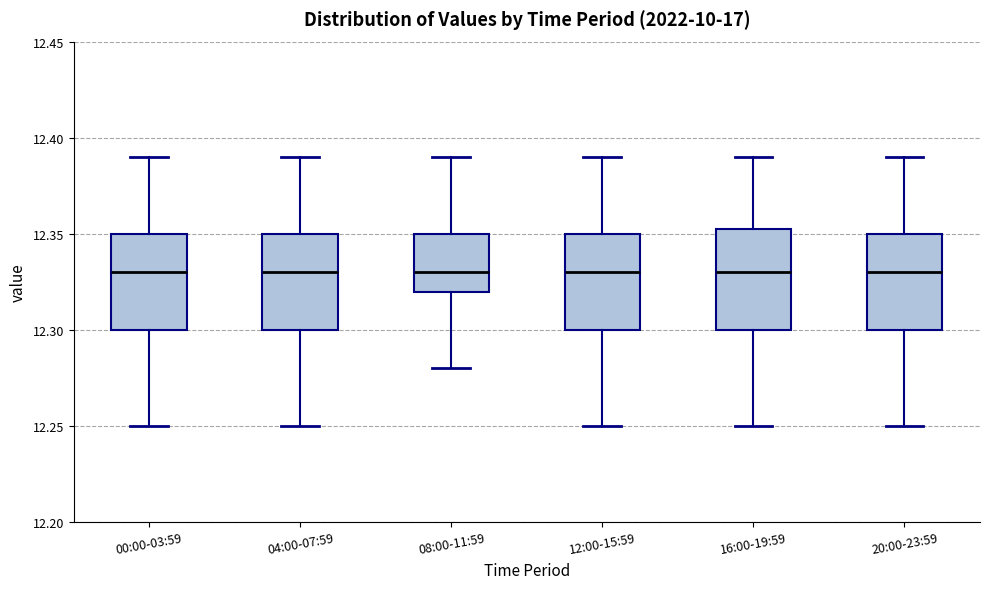

Reading left to right, read every box against the y-axis: the position of its median line, the range the box covers, and the ends of its whiskers. The values are not printed on the chart, so give them approximately, as read against the axis.

00:00-03:59: median 12.330, box 12.300 to 12.350, whiskers 12.250 to 12.390
04:00-07:59: median 12.330, box 12.300 to 12.350, whiskers 12.250 to 12.390
08:00-11:59: median 12.330, box 12.320 to 12.350, whiskers 12.280 to 12.390
12:00-15:59: median 12.330, box 12.300 to 12.350, whiskers 12.250 to 12.390
16:00-19:59: median 12.330, box 12.300 to 12.355, whiskers 12.250 to 12.390
20:00-23:59: median 12.330, box 12.300 to 12.350, whiskers 12.250 to 12.390